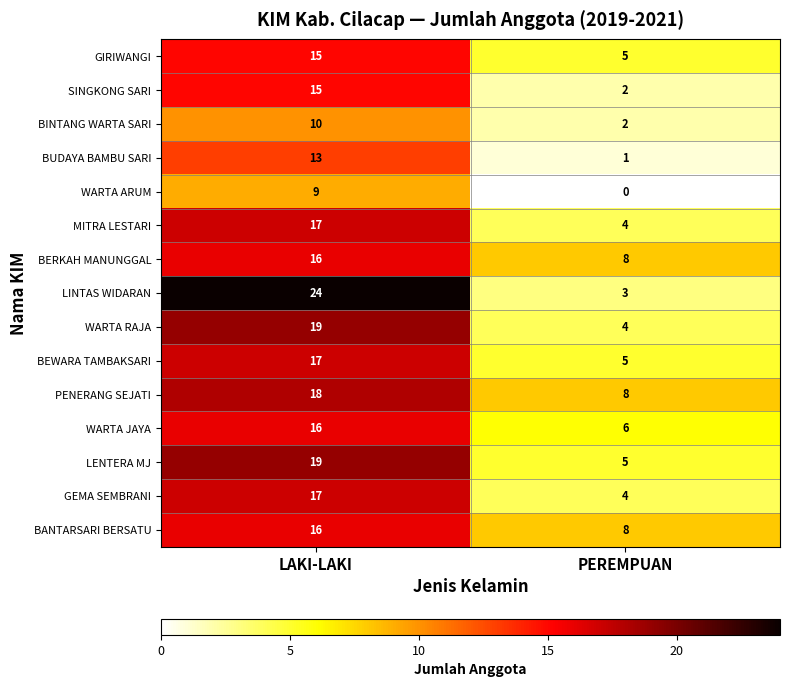

Count the number of categories in the chart.

2